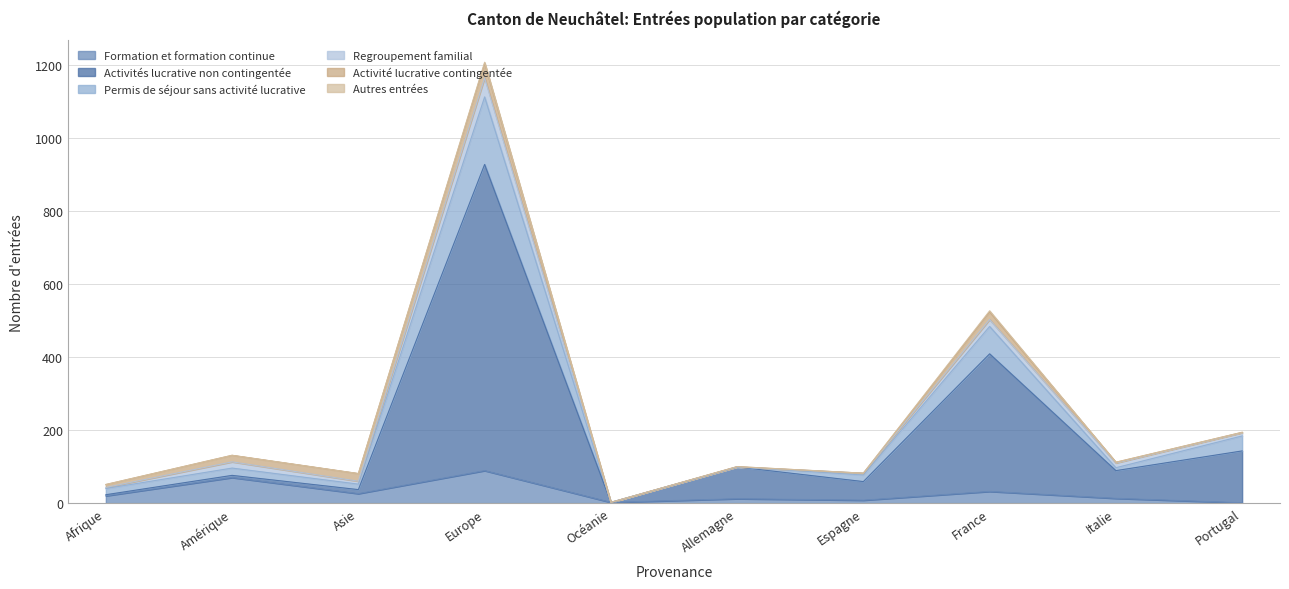

Does the chart have visible grid lines?

Yes